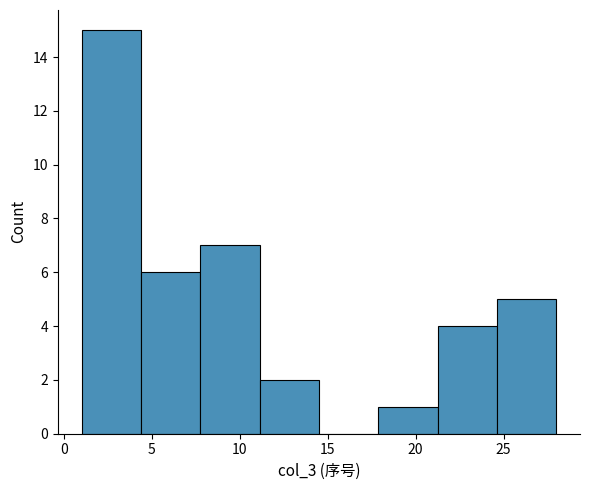

Which range on the x-axis has the tallest bar?

1.0 to 4.5